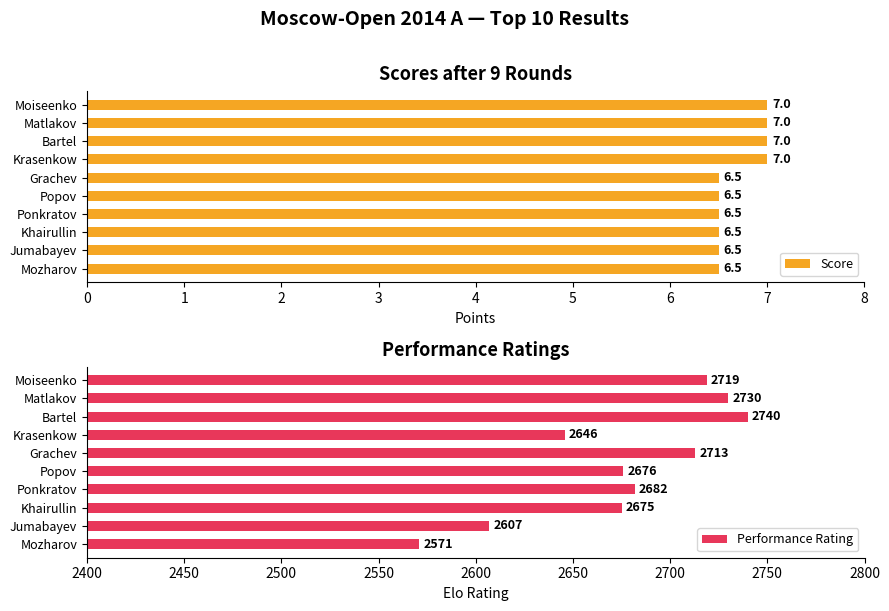

What is the average value of the Score series?

6.7